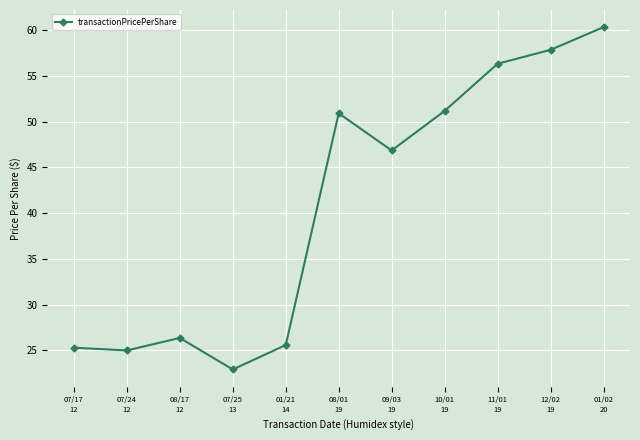

What is the ratio of the value at 12/02
19 to the value at 01/21
14?

2.3